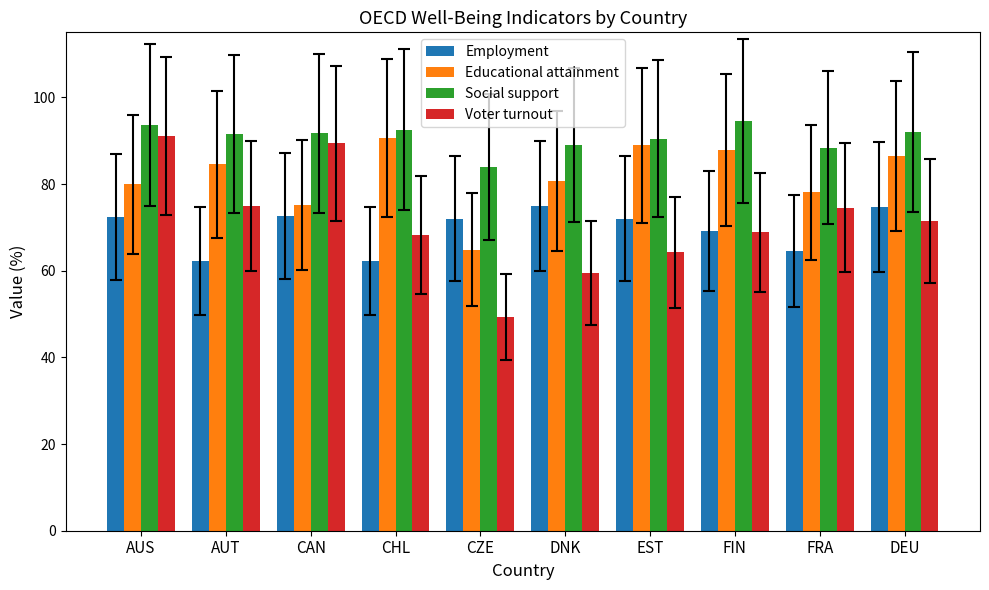

What is the label of the 9th bar from the right?

AUT